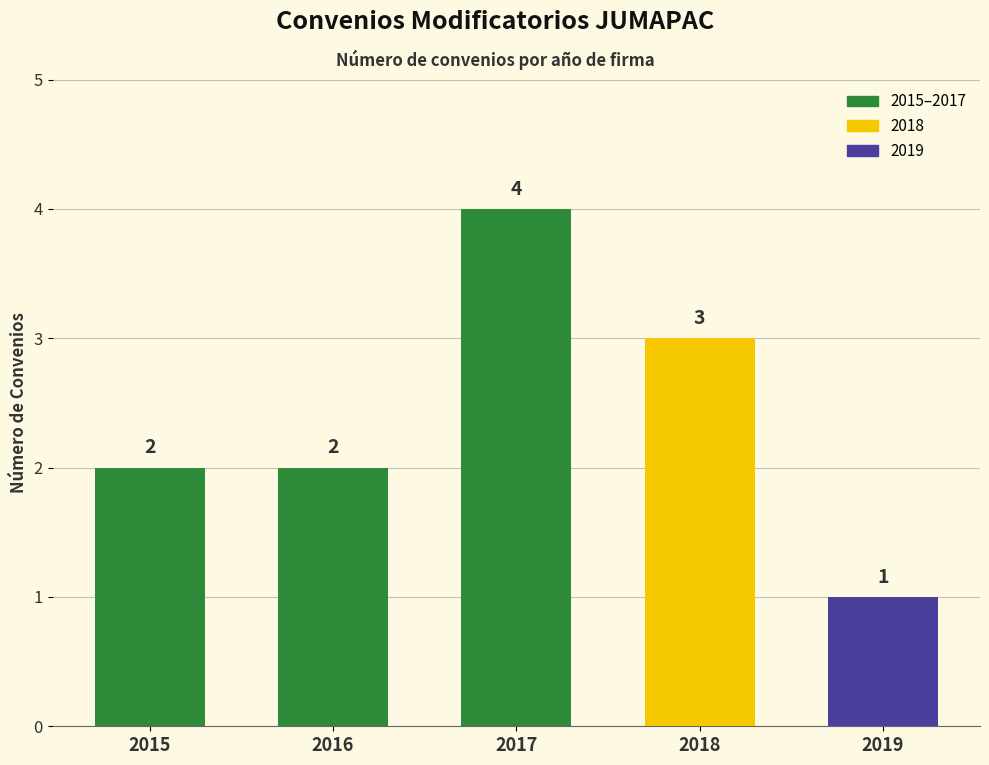

How many data points does each series have?

5